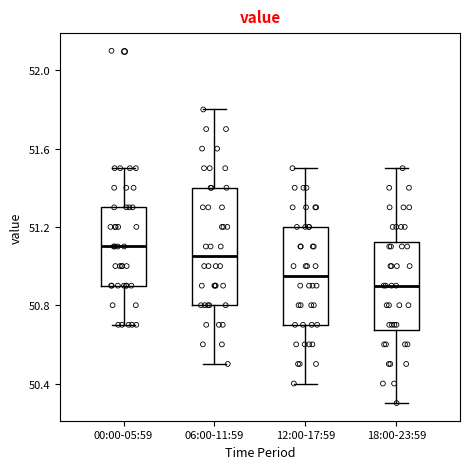

Where does the upper whisker of the box for 00:00-05:59 end on the y-axis? The values are not printed on the chart, so give them approximately, as read against the axis.

51.50